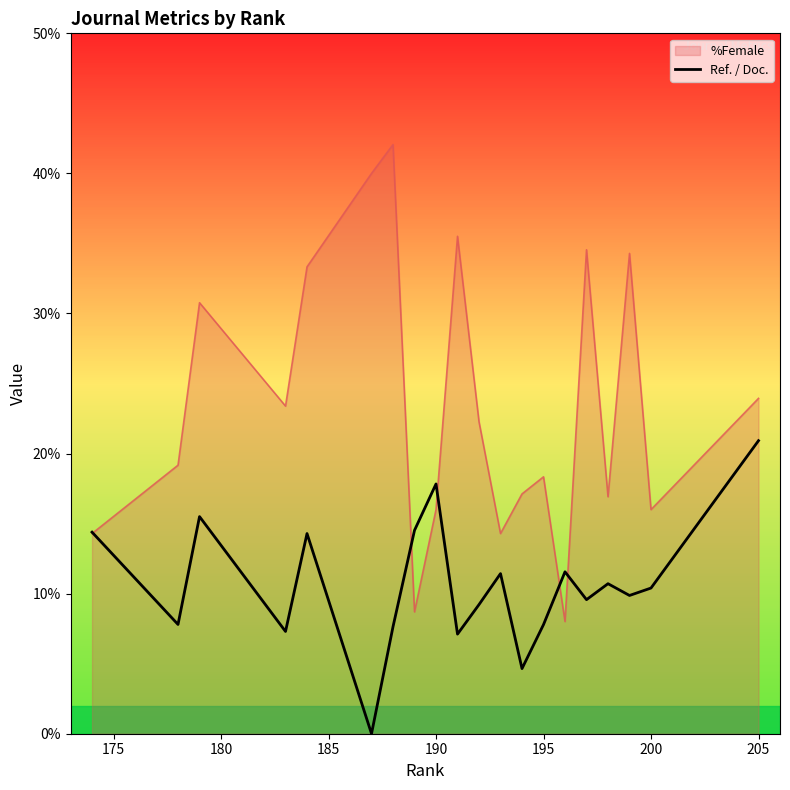

Which series has the widest spread of values?

%Female